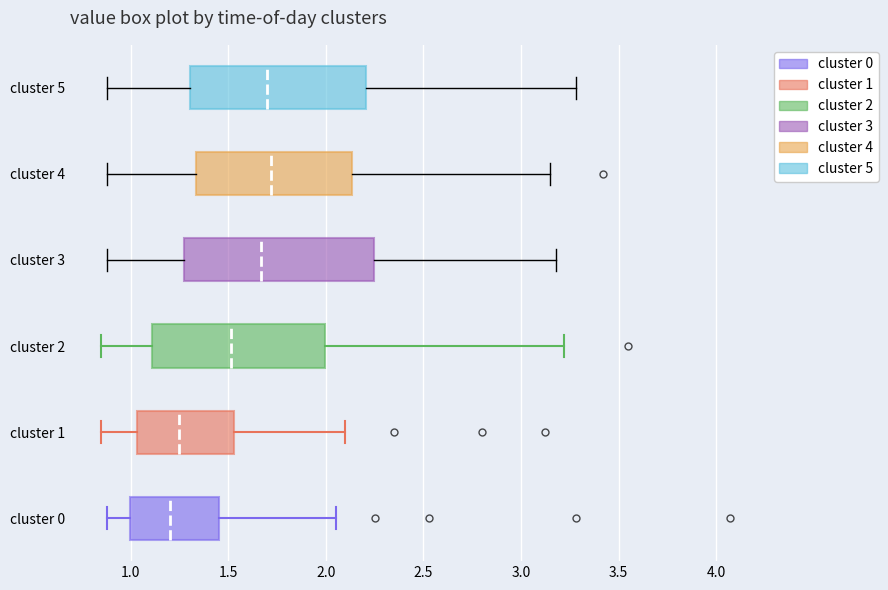

Which box's median line is the furthest to the left?

cluster 0